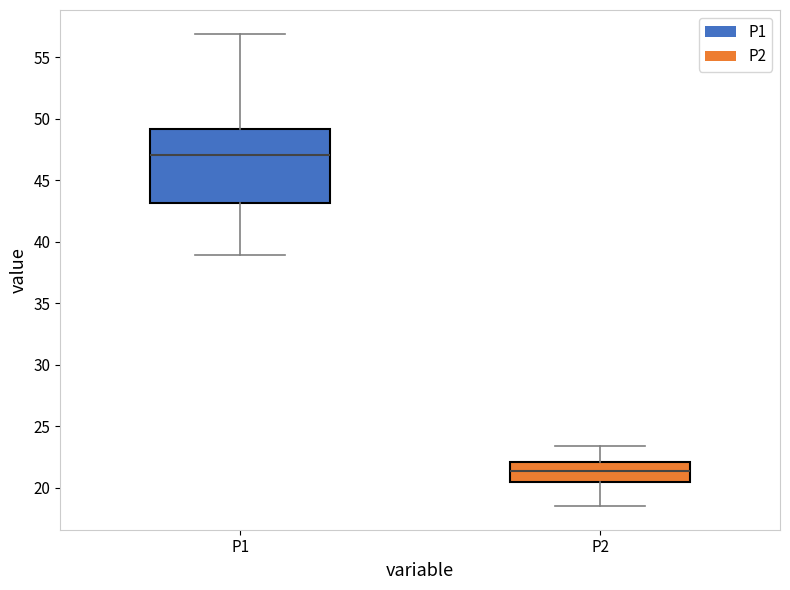

Reading left to right, transcribe this box plot: for each box, give where its median line is, the range the box spans, and where its two whiskers end, as read against the y-axis. The values are not printed on the chart, so give them approximately, as read against the axis.

P1: median 47.0, box 43.0 to 49.0, whiskers 39.0 to 57.0
P2: median 21.5, box 20.5 to 22.0, whiskers 18.5 to 23.5